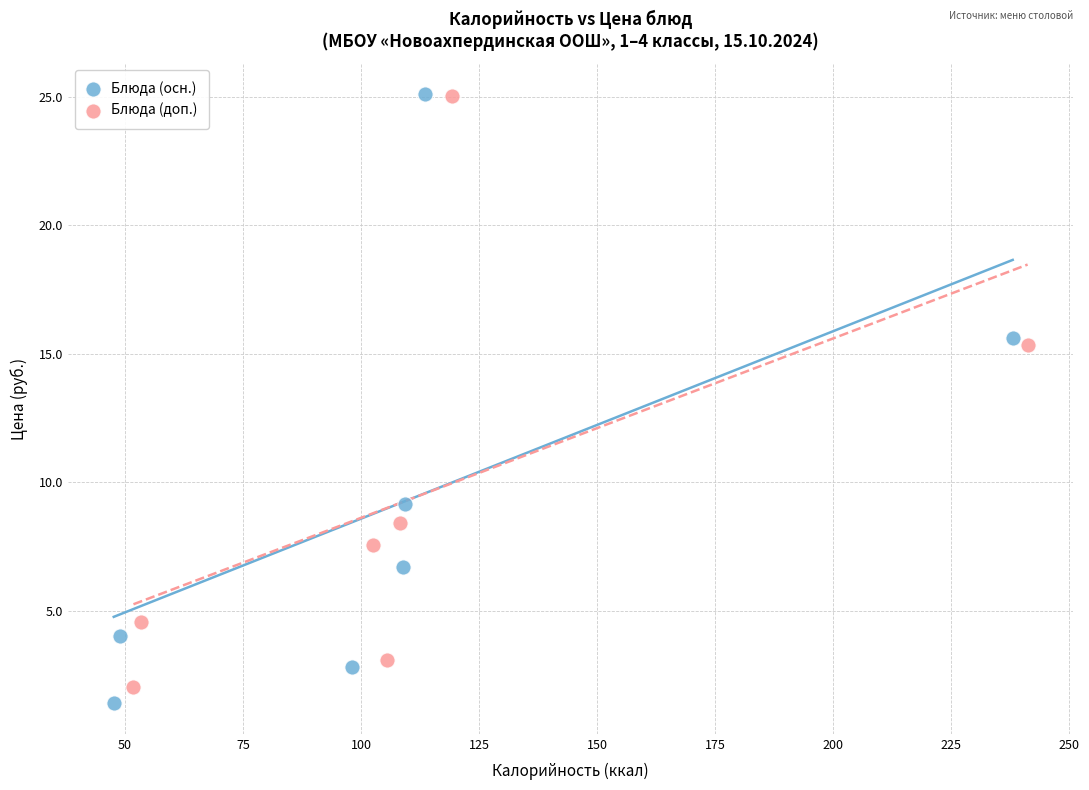

Which series reaches the minimum Y coordinate?

Блюда (осн.)